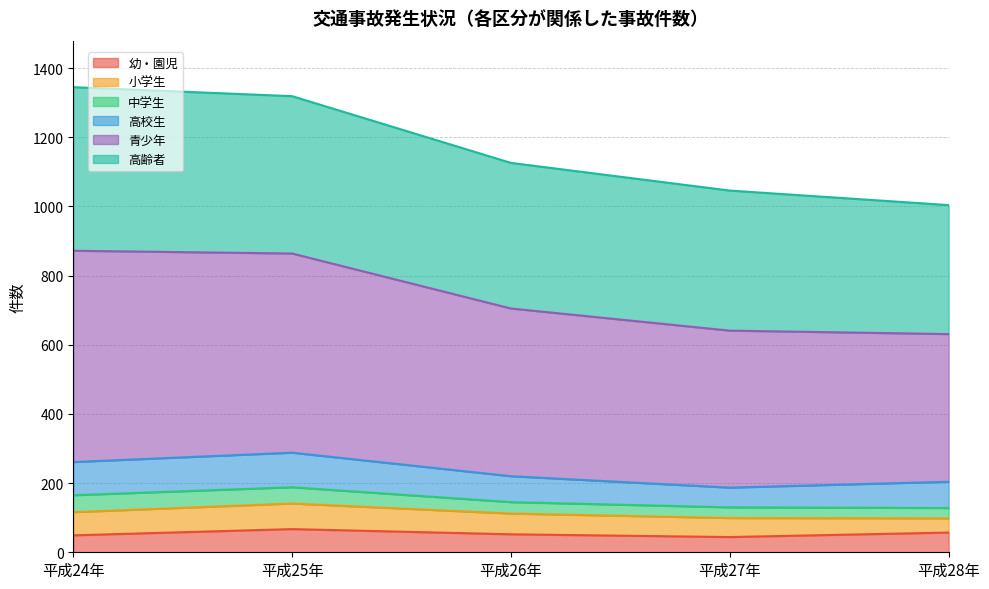

What is the lowest value of the 幼・園児 series?

44